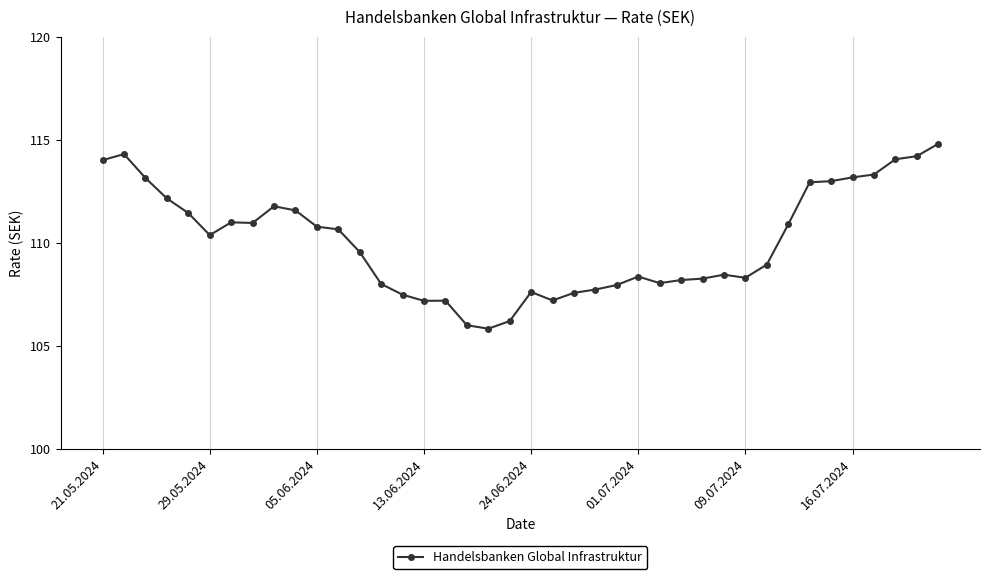

What is the value of the 9th point from the left?

111.8